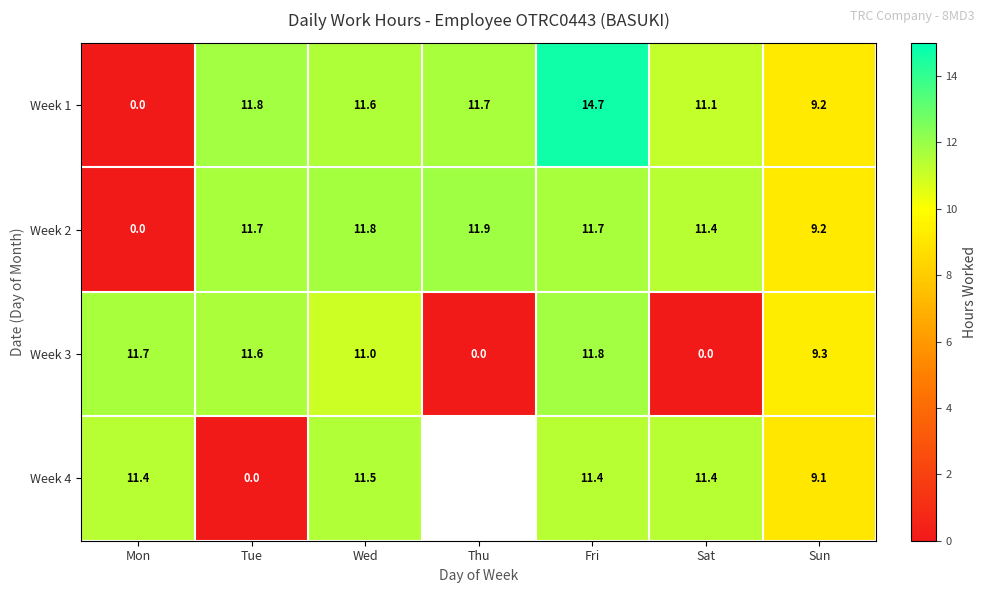

At which label does Week 1 reach its peak?

Fri